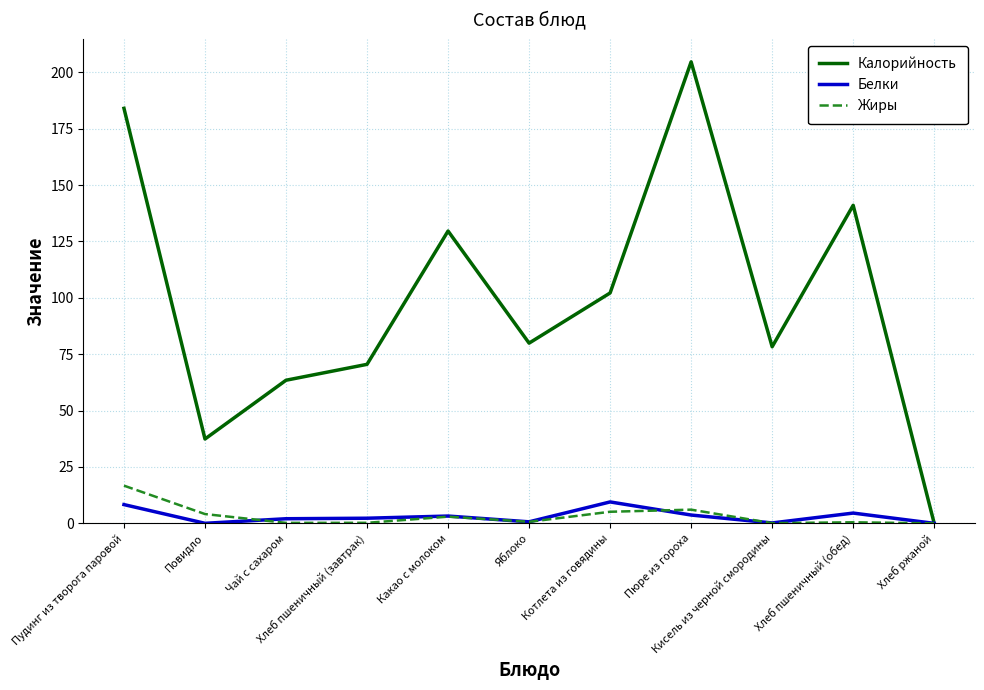

What is the difference between the Калорийность values at Кисель из черной смородины and Пюре из гороха?

126.3